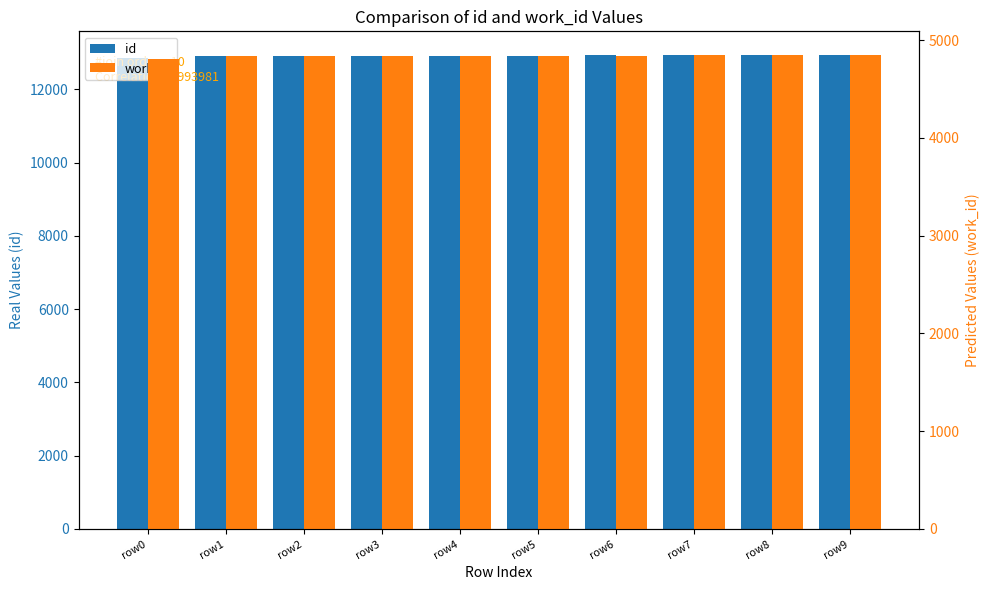

Is it true that work_id equals 1824 at row6?

False